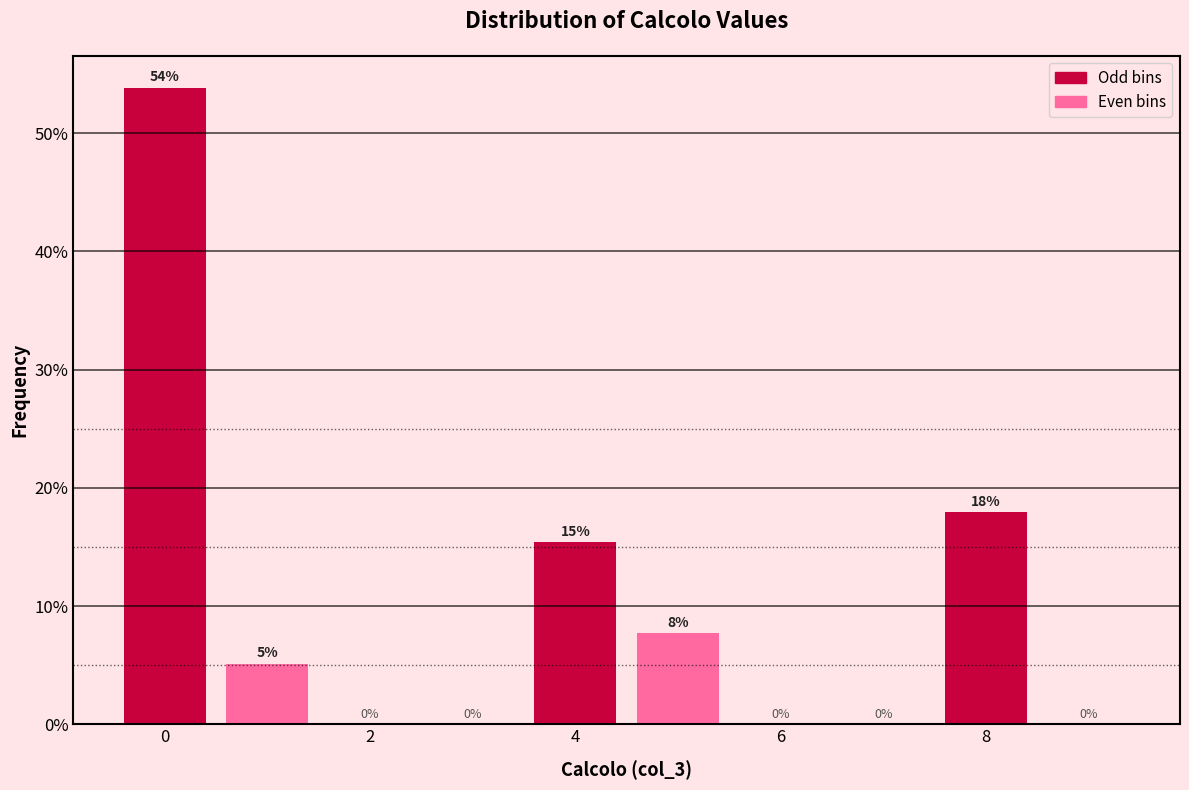

Over which range of the x-axis is the bar tallest?

-0.5 to 0.5